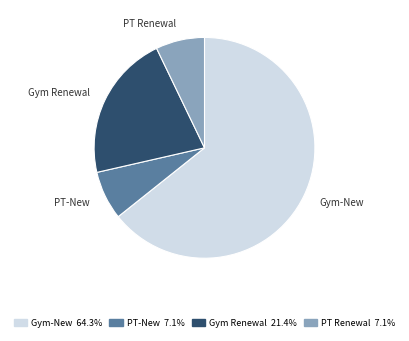

What is the majority slice?

Gym-New